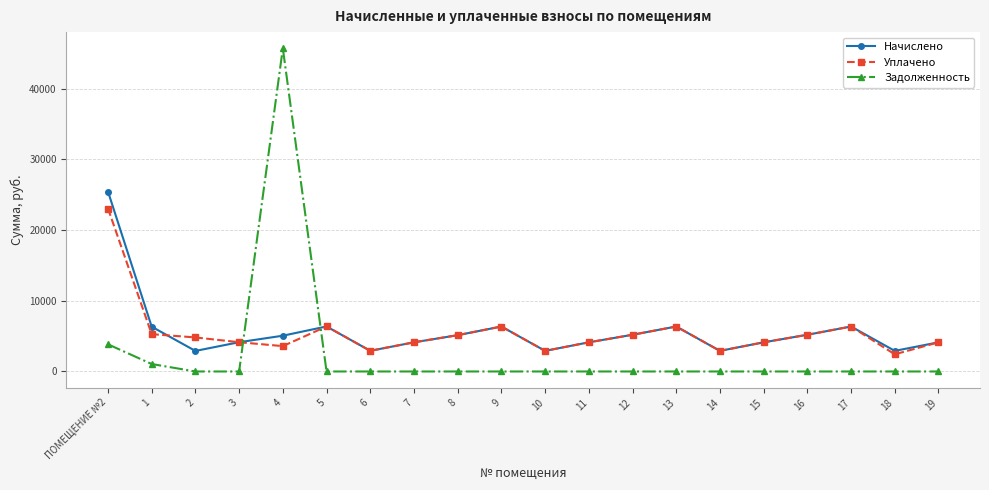

How many times do Задолженность and Начислено cross each other?

2